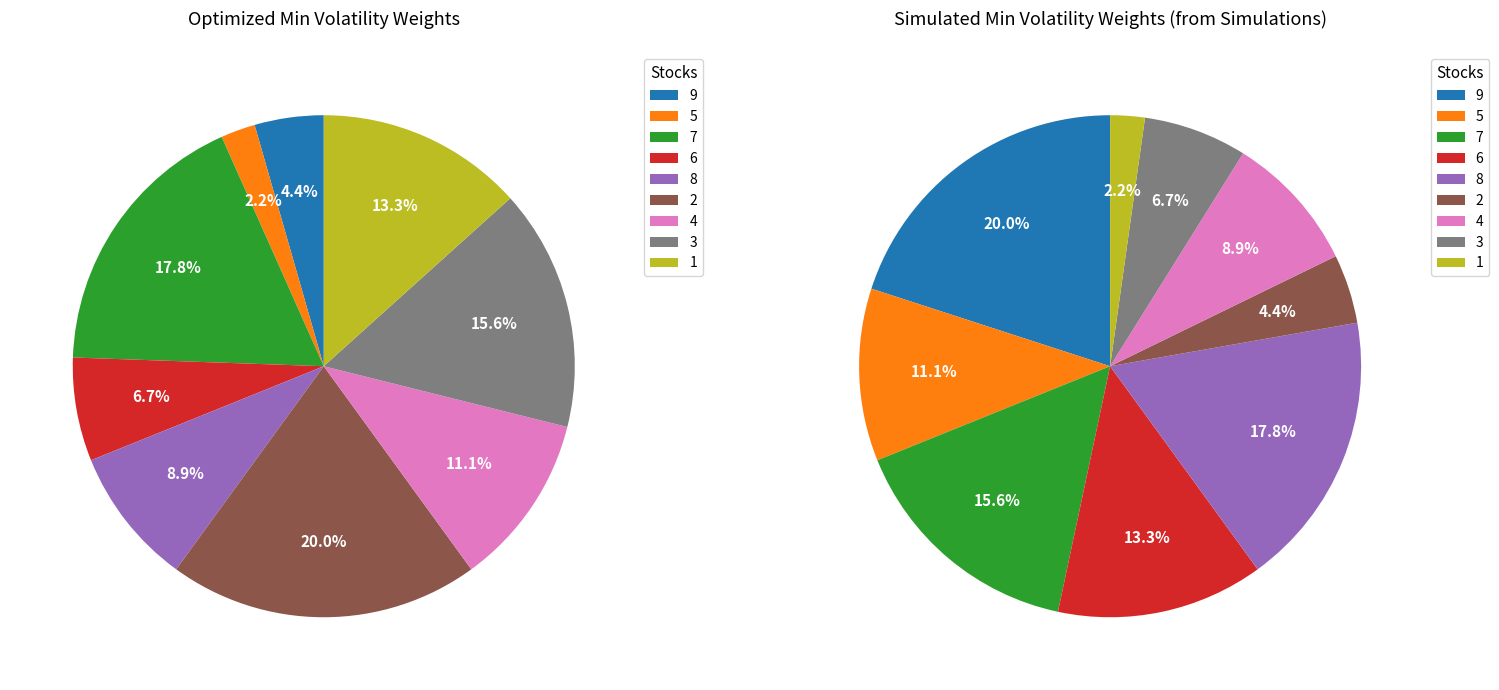

How many slices are in this pie chart?

9